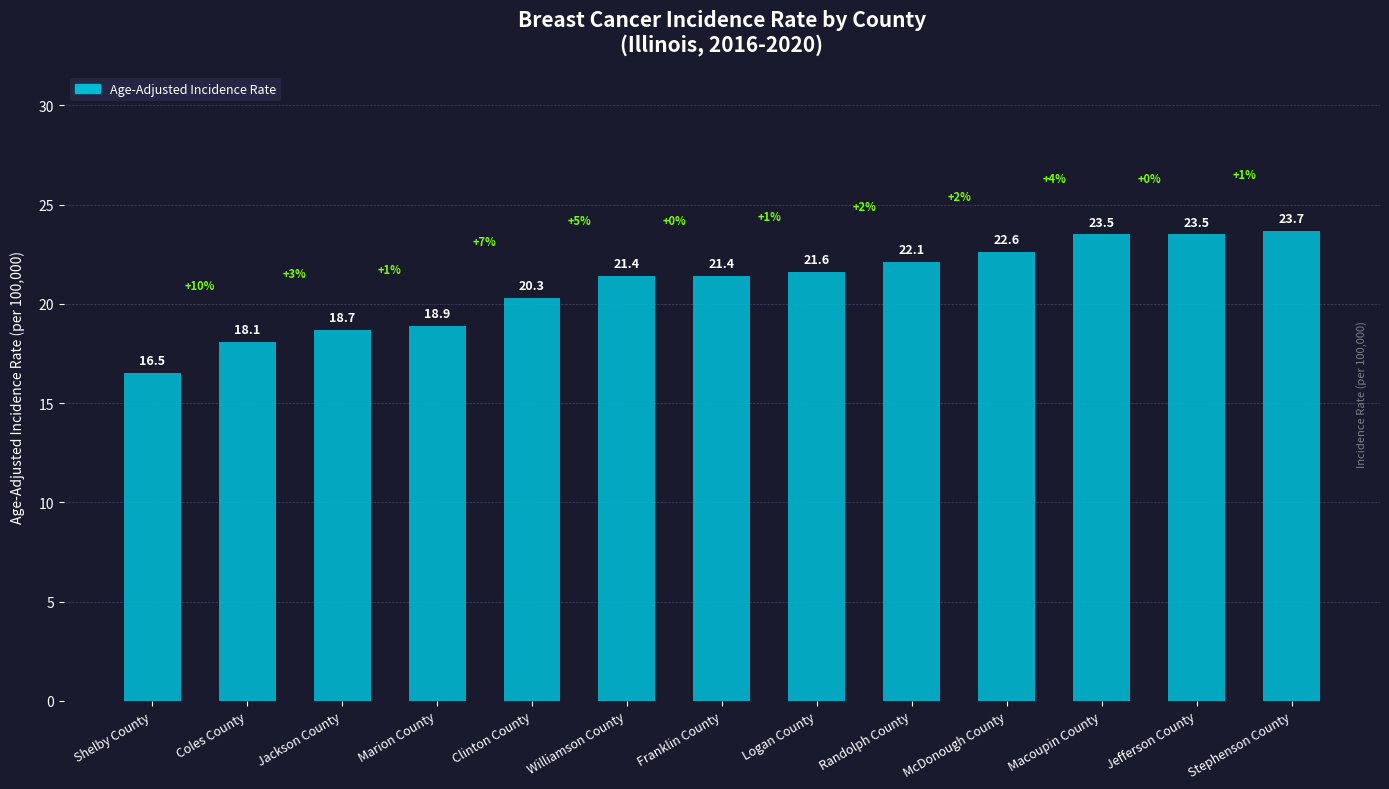

Reading left to right, list all the values displayed in this chart.

16.5	18.1	18.7	18.9	20.3	21.4	21.4	21.6	22.1	22.6	23.5	23.5	23.7